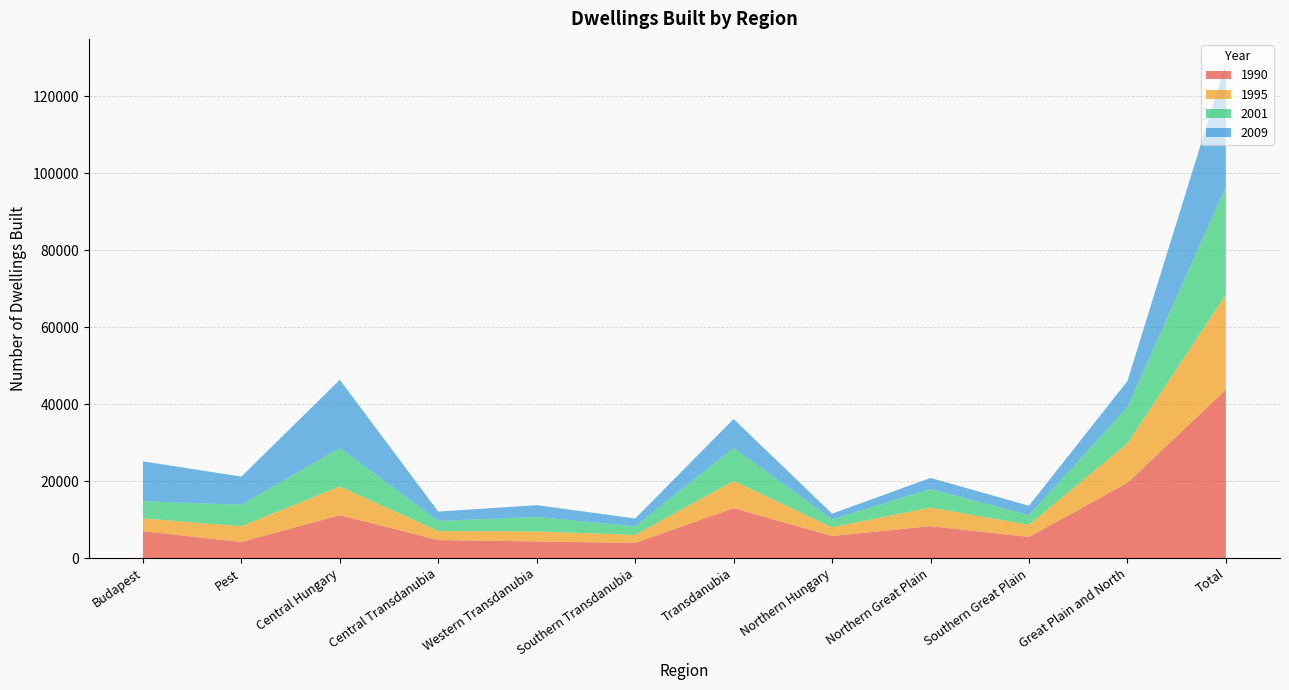

Reading right to left, list all the values displayed in this chart.

1990: 43771	19590	5516	8318	5756	13002	3961	4340	4701	11179	4194	6985
1995: 24718	10234	3151	4820	2263	7037	2091	2595	2351	7447	4093	3354
2001: 28054	9398	2504	4819	2075	8620	2206	3768	2646	10036	5602	4434
2009: 31994	6800	2441	2895	1464	7507	2044	3067	2396	17687	7302	10385